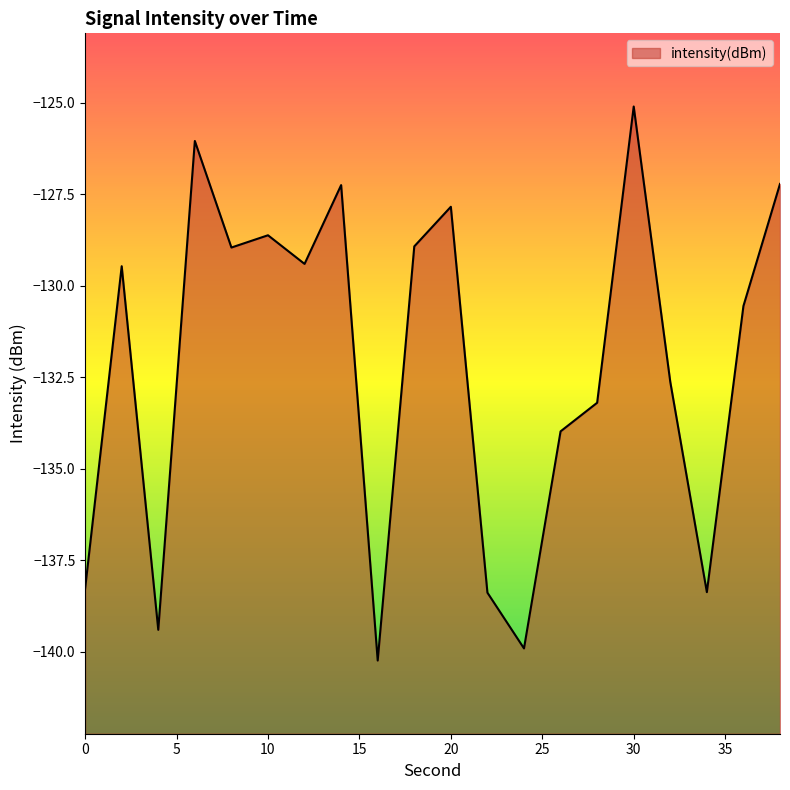

Does the chart have visible grid lines?

No